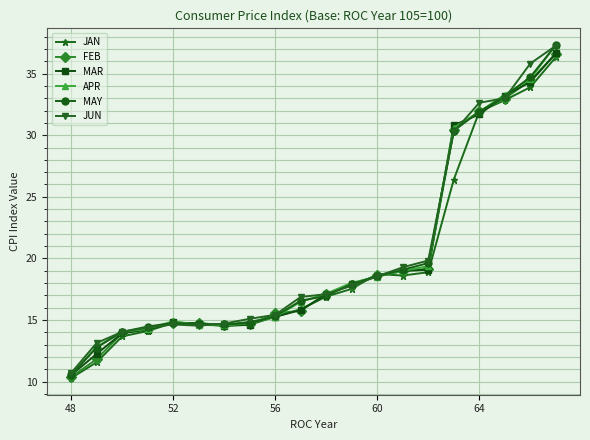

In JAN, how many points are higher than both neighbors (excluding endpoints)?

2